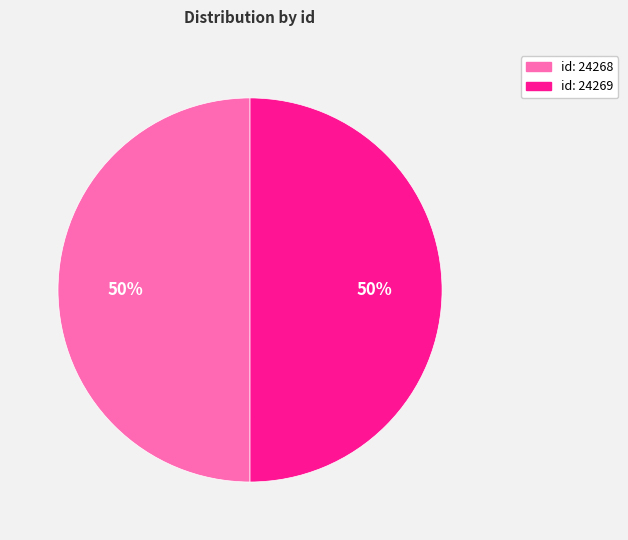

To the nearest percent, what is the average slice percentage?

50%